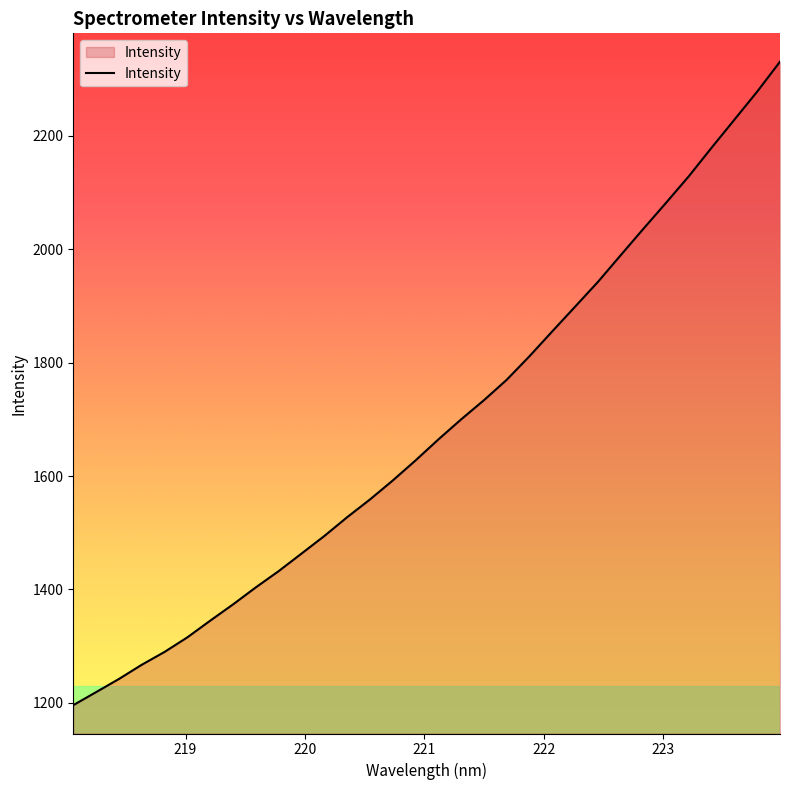

What is the greatest value displayed?

2330.7